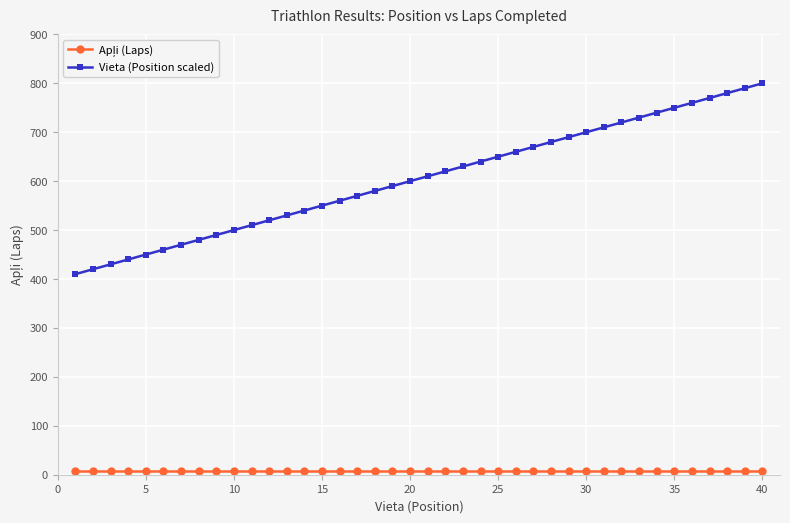

What is the difference between the maximum and minimum values in the Vieta (Position scaled) series?

390